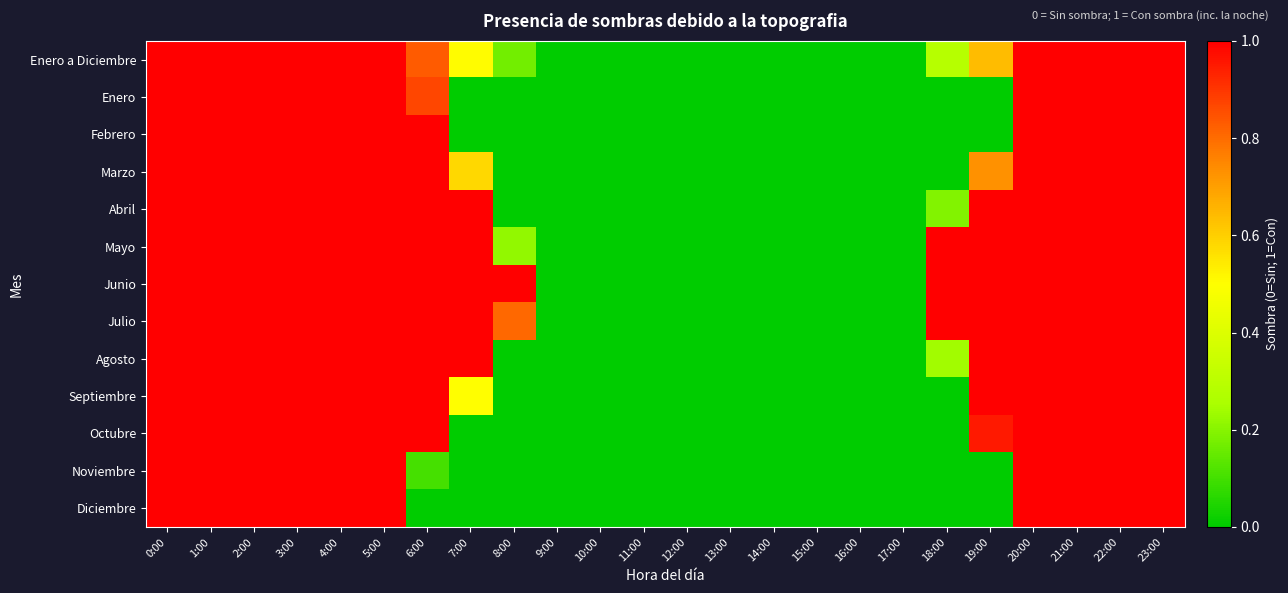

Reading right to left, transcribe all the data shown in this chart.

Enero a Diciembre: 23:00=1.0	22:00=1.0	21:00=1.0	20:00=1.0	19:00=0.6	18:00=0.3	17:00=0.0	16:00=0.0	15:00=0.0	14:00=0.0	13:00=0.0	12:00=0.0	11:00=0.0	10:00=0.0	9:00=0.0	8:00=0.2	7:00=0.5	6:00=0.8	5:00=1.0	4:00=1.0	3:00=1.0	2:00=1.0	1:00=1.0	0:00=1.0
Enero: 23:00=1.0	22:00=1.0	21:00=1.0	20:00=1.0	19:00=0.0	18:00=0.0	17:00=0.0	16:00=0.0	15:00=0.0	14:00=0.0	13:00=0.0	12:00=0.0	11:00=0.0	10:00=0.0	9:00=0.0	8:00=0.0	7:00=0.0	6:00=0.9	5:00=1.0	4:00=1.0	3:00=1.0	2:00=1.0	1:00=1.0	0:00=1.0
Febrero: 23:00=1.0	22:00=1.0	21:00=1.0	20:00=1.0	19:00=0.0	18:00=0.0	17:00=0.0	16:00=0.0	15:00=0.0	14:00=0.0	13:00=0.0	12:00=0.0	11:00=0.0	10:00=0.0	9:00=0.0	8:00=0.0	7:00=0.0	6:00=1.0	5:00=1.0	4:00=1.0	3:00=1.0	2:00=1.0	1:00=1.0	0:00=1.0
Marzo: 23:00=1.0	22:00=1.0	21:00=1.0	20:00=1.0	19:00=0.7	18:00=0.0	17:00=0.0	16:00=0.0	15:00=0.0	14:00=0.0	13:00=0.0	12:00=0.0	11:00=0.0	10:00=0.0	9:00=0.0	8:00=0.0	7:00=0.6	6:00=1.0	5:00=1.0	4:00=1.0	3:00=1.0	2:00=1.0	1:00=1.0	0:00=1.0
Abril: 23:00=1.0	22:00=1.0	21:00=1.0	20:00=1.0	19:00=1.0	18:00=0.2	17:00=0.0	16:00=0.0	15:00=0.0	14:00=0.0	13:00=0.0	12:00=0.0	11:00=0.0	10:00=0.0	9:00=0.0	8:00=0.0	7:00=1.0	6:00=1.0	5:00=1.0	4:00=1.0	3:00=1.0	2:00=1.0	1:00=1.0	0:00=1.0
Mayo: 23:00=1.0	22:00=1.0	21:00=1.0	20:00=1.0	19:00=1.0	18:00=1.0	17:00=0.0	16:00=0.0	15:00=0.0	14:00=0.0	13:00=0.0	12:00=0.0	11:00=0.0	10:00=0.0	9:00=0.0	8:00=0.2	7:00=1.0	6:00=1.0	5:00=1.0	4:00=1.0	3:00=1.0	2:00=1.0	1:00=1.0	0:00=1.0
Junio: 23:00=1.0	22:00=1.0	21:00=1.0	20:00=1.0	19:00=1.0	18:00=1.0	17:00=0.0	16:00=0.0	15:00=0.0	14:00=0.0	13:00=0.0	12:00=0.0	11:00=0.0	10:00=0.0	9:00=0.0	8:00=1.0	7:00=1.0	6:00=1.0	5:00=1.0	4:00=1.0	3:00=1.0	2:00=1.0	1:00=1.0	0:00=1.0
Julio: 23:00=1.0	22:00=1.0	21:00=1.0	20:00=1.0	19:00=1.0	18:00=1.0	17:00=0.0	16:00=0.0	15:00=0.0	14:00=0.0	13:00=0.0	12:00=0.0	11:00=0.0	10:00=0.0	9:00=0.0	8:00=0.8	7:00=1.0	6:00=1.0	5:00=1.0	4:00=1.0	3:00=1.0	2:00=1.0	1:00=1.0	0:00=1.0
Agosto: 23:00=1.0	22:00=1.0	21:00=1.0	20:00=1.0	19:00=1.0	18:00=0.2	17:00=0.0	16:00=0.0	15:00=0.0	14:00=0.0	13:00=0.0	12:00=0.0	11:00=0.0	10:00=0.0	9:00=0.0	8:00=0.0	7:00=1.0	6:00=1.0	5:00=1.0	4:00=1.0	3:00=1.0	2:00=1.0	1:00=1.0	0:00=1.0
Septiembre: 23:00=1.0	22:00=1.0	21:00=1.0	20:00=1.0	19:00=1.0	18:00=0.0	17:00=0.0	16:00=0.0	15:00=0.0	14:00=0.0	13:00=0.0	12:00=0.0	11:00=0.0	10:00=0.0	9:00=0.0	8:00=0.0	7:00=0.5	6:00=1.0	5:00=1.0	4:00=1.0	3:00=1.0	2:00=1.0	1:00=1.0	0:00=1.0
Octubre: 23:00=1.0	22:00=1.0	21:00=1.0	20:00=1.0	19:00=1.0	18:00=0.0	17:00=0.0	16:00=0.0	15:00=0.0	14:00=0.0	13:00=0.0	12:00=0.0	11:00=0.0	10:00=0.0	9:00=0.0	8:00=0.0	7:00=0.0	6:00=1.0	5:00=1.0	4:00=1.0	3:00=1.0	2:00=1.0	1:00=1.0	0:00=1.0
Noviembre: 23:00=1.0	22:00=1.0	21:00=1.0	20:00=1.0	19:00=0.0	18:00=0.0	17:00=0.0	16:00=0.0	15:00=0.0	14:00=0.0	13:00=0.0	12:00=0.0	11:00=0.0	10:00=0.0	9:00=0.0	8:00=0.0	7:00=0.0	6:00=0.1	5:00=1.0	4:00=1.0	3:00=1.0	2:00=1.0	1:00=1.0	0:00=1.0
Diciembre: 23:00=1.0	22:00=1.0	21:00=1.0	20:00=1.0	19:00=0.0	18:00=0.0	17:00=0.0	16:00=0.0	15:00=0.0	14:00=0.0	13:00=0.0	12:00=0.0	11:00=0.0	10:00=0.0	9:00=0.0	8:00=0.0	7:00=0.0	6:00=0.0	5:00=1.0	4:00=1.0	3:00=1.0	2:00=1.0	1:00=1.0	0:00=1.0